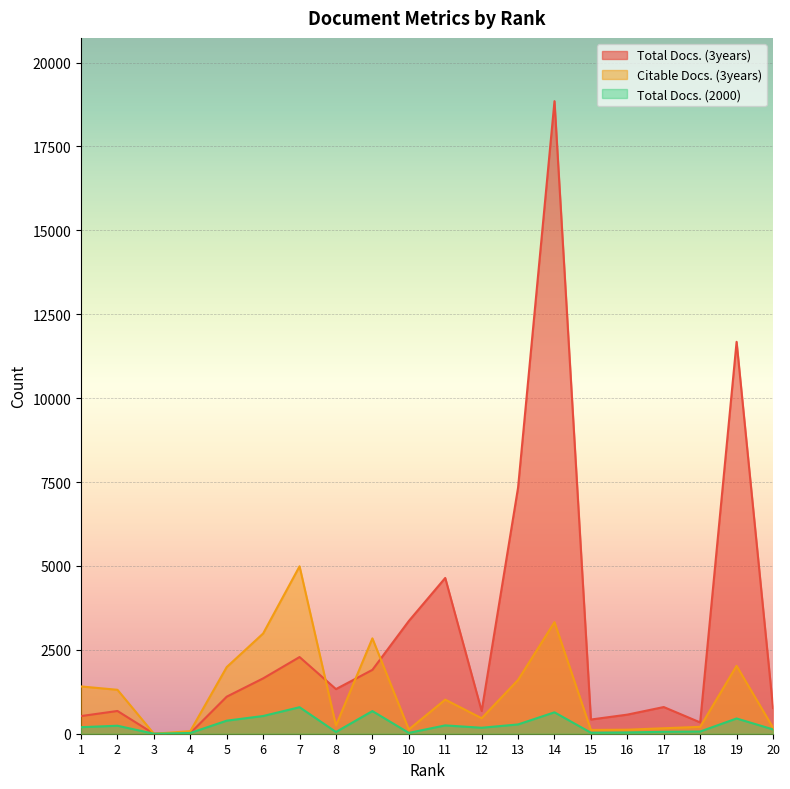

In Total Docs. (3years), how many points are lower than both neighbors (excluding endpoints)?

5